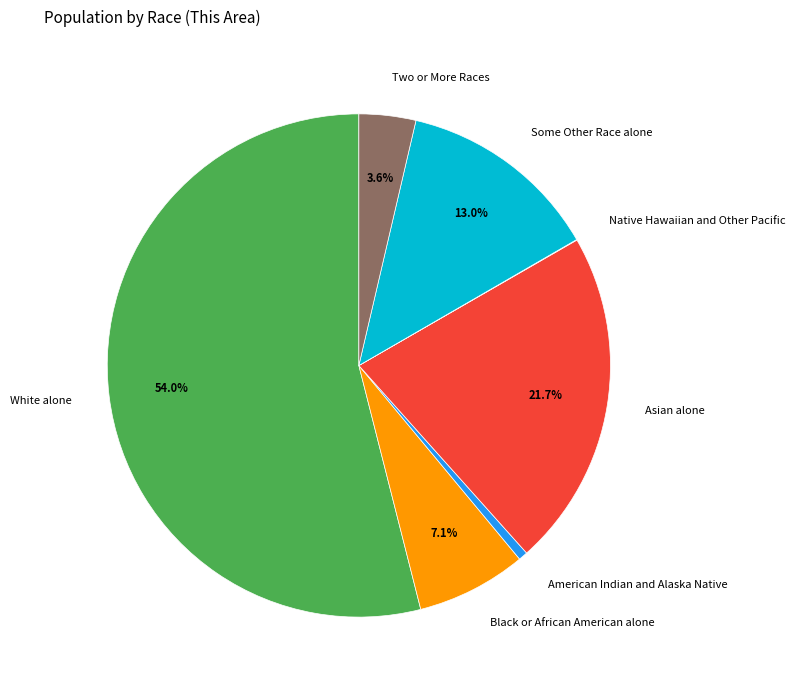

Which has a higher value, Black or African American alone or White alone?

White alone